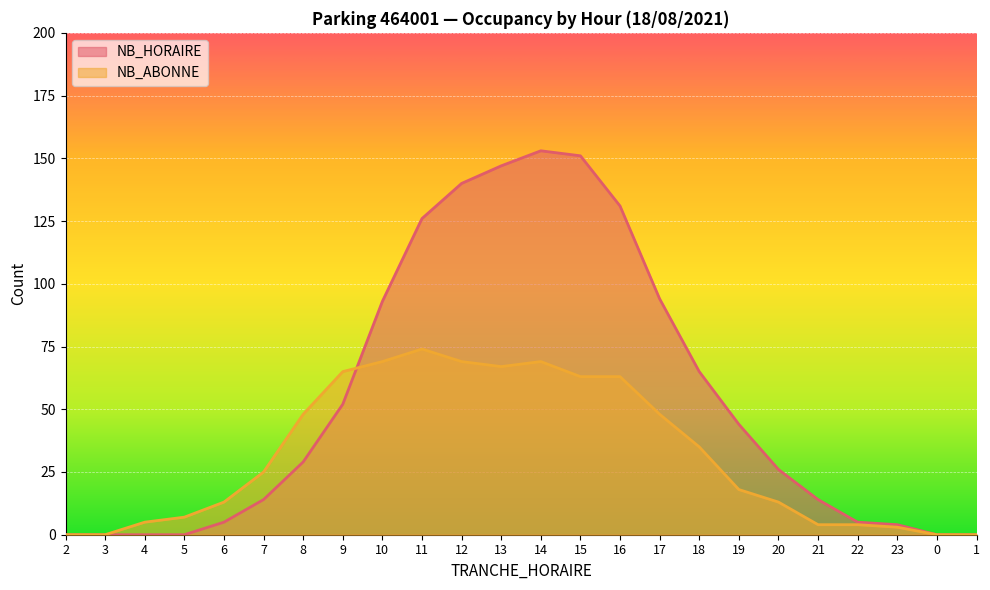

Does the chart display data point markers on the line(s)?

No